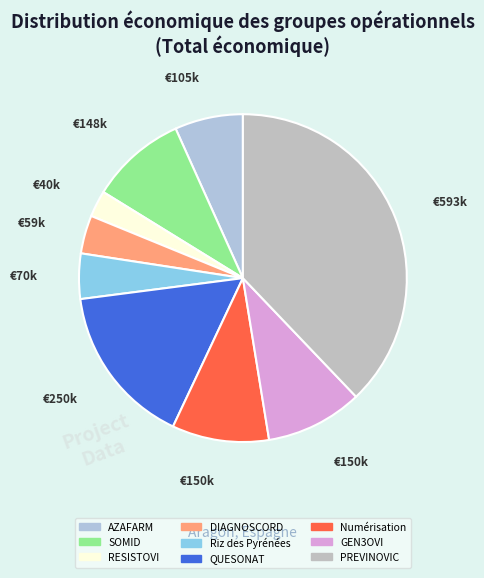

To the nearest percent, what portion does DIAGNOSCORD represent?

4%